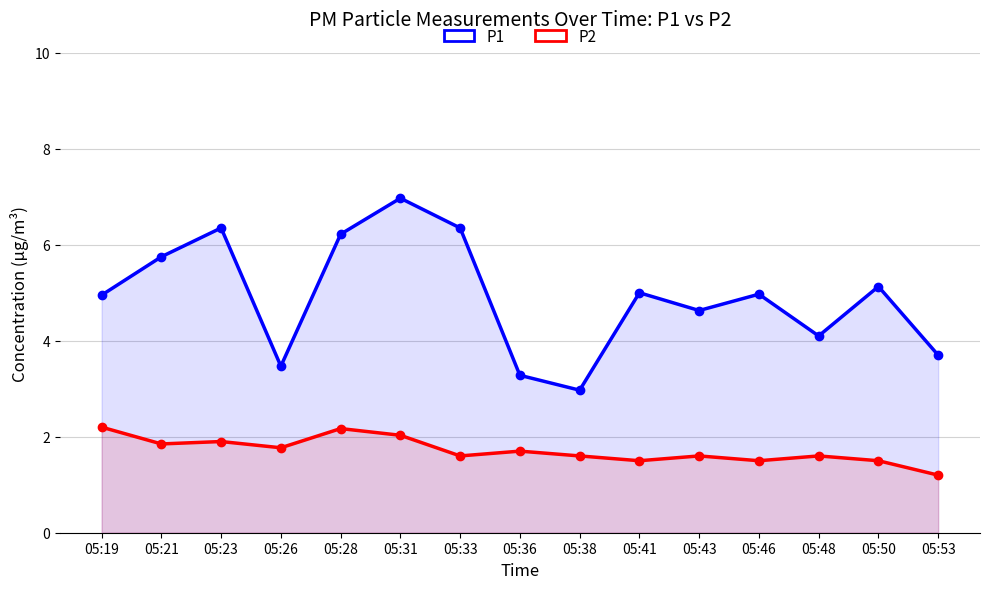

In P2, how many points are higher than both neighbors (excluding endpoints)?

5